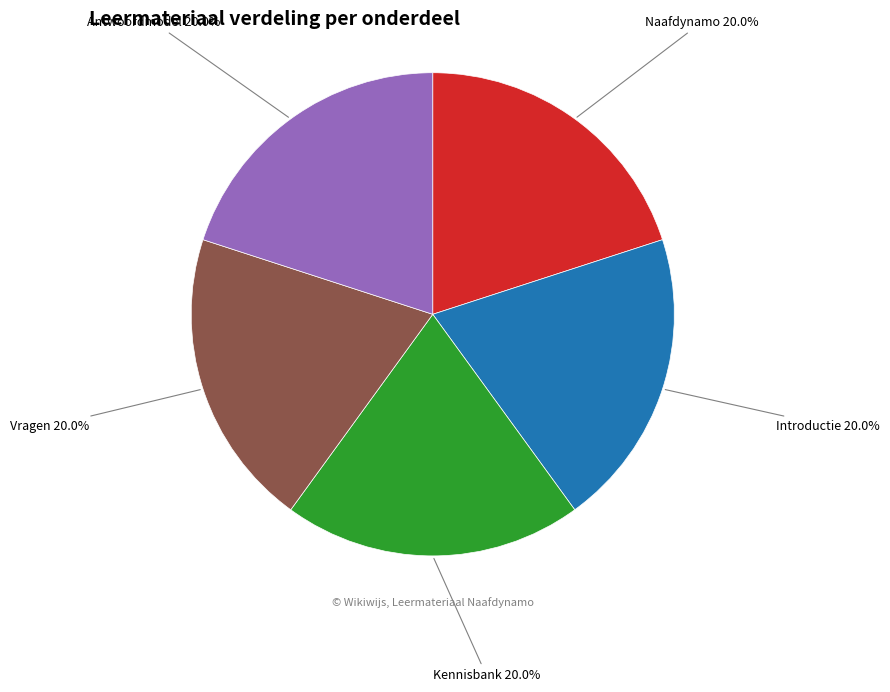

Combined, do Kennisbank and Vragen account for over 50%?

No